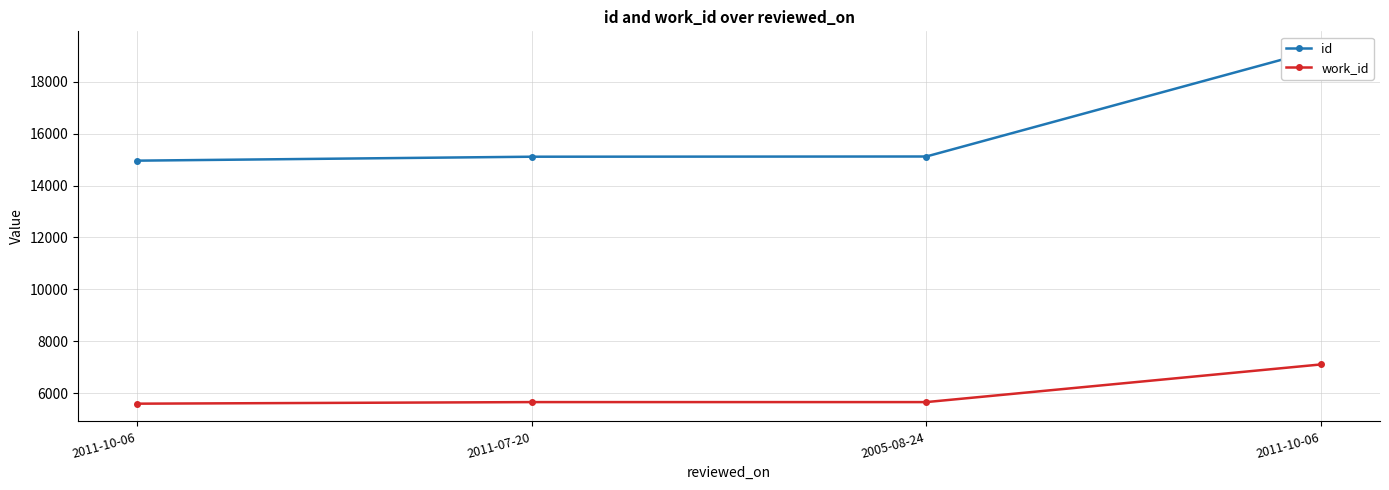

What is the sum of the id values at 2011-10-06 and 2011-10-06?

34217